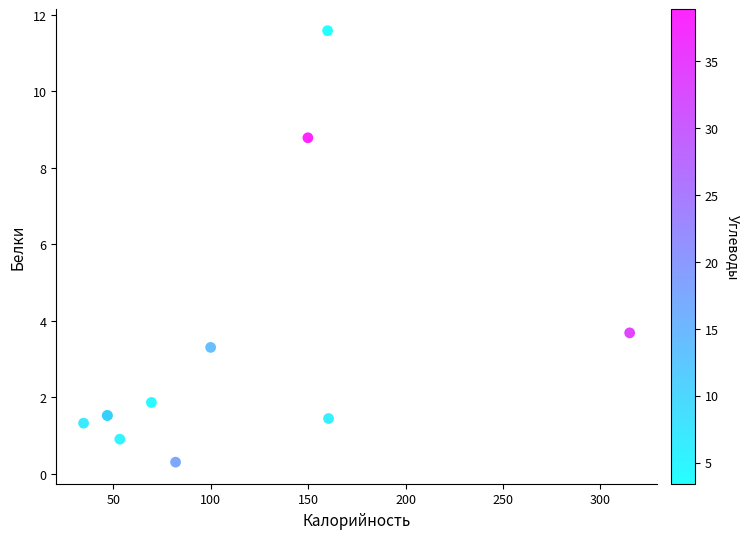

What Y value in the scatter plot is closest to 5?

3.7